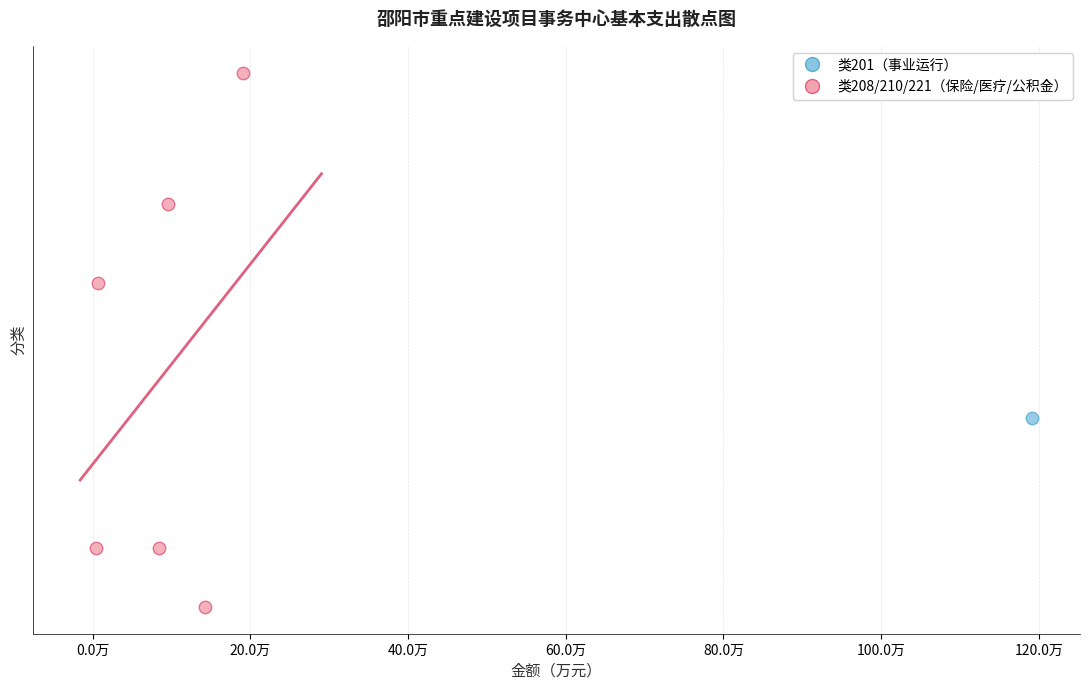

What are all the series names shown in the legend?

类201（事业运行）, 类208/210/221（保险/医疗/公积金）